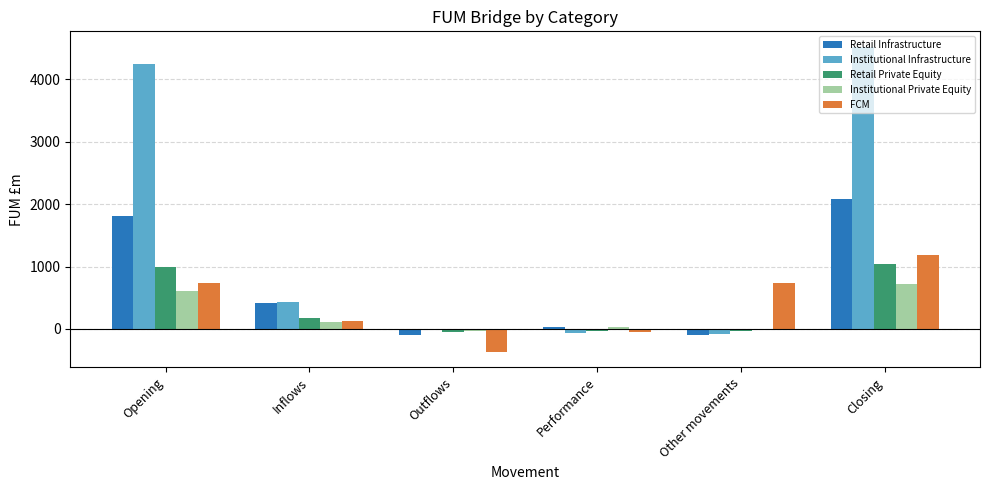

What is the total value across all series at Inflows?

1255